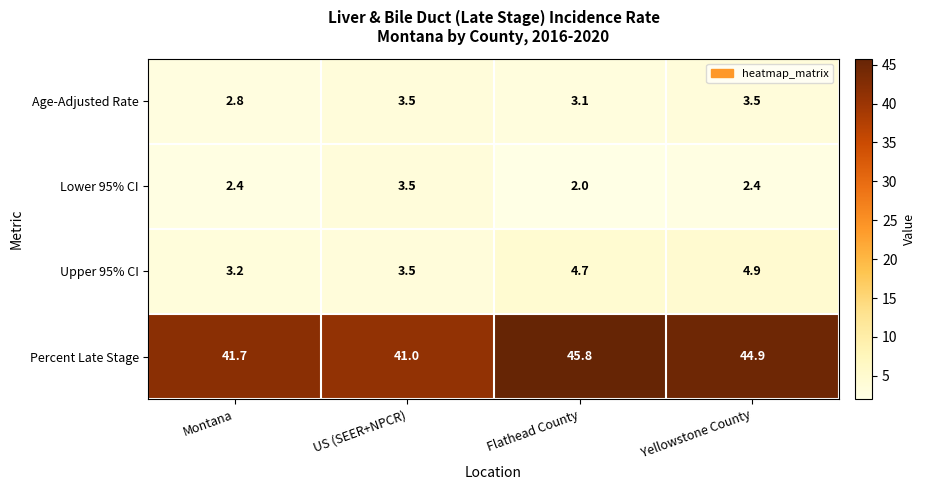

Rank the categories by Percent Late Stage value from highest to lowest.

Flathead County, Yellowstone County, Montana, US (SEER+NPCR)